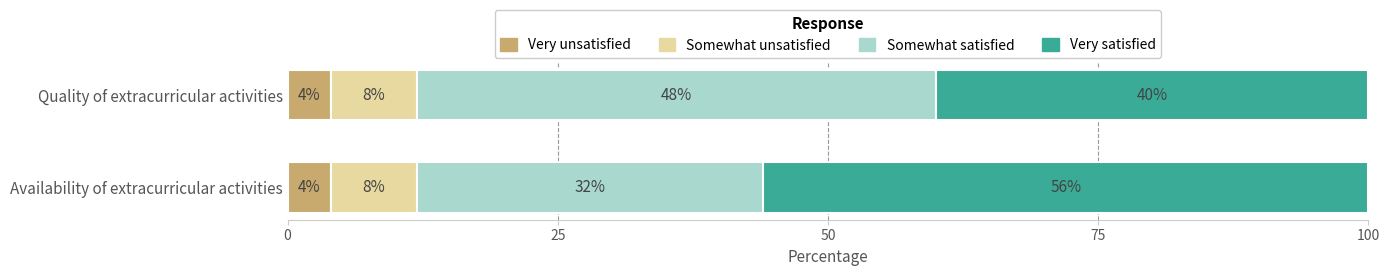

What is the highest value of the Very unsatisfied series?

4